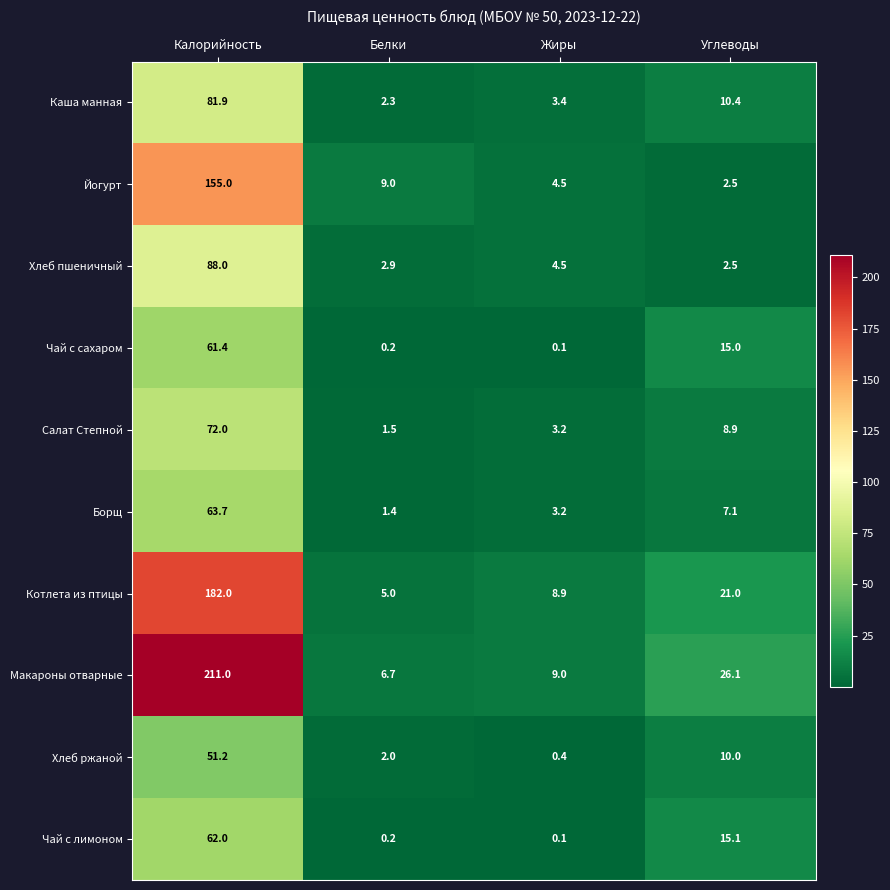

Count the number of categories in the chart.

4